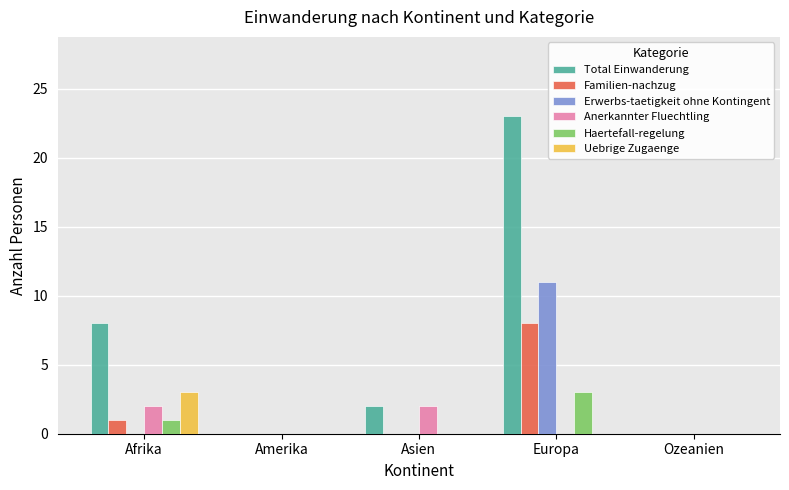

How many groups of bars are there?

5